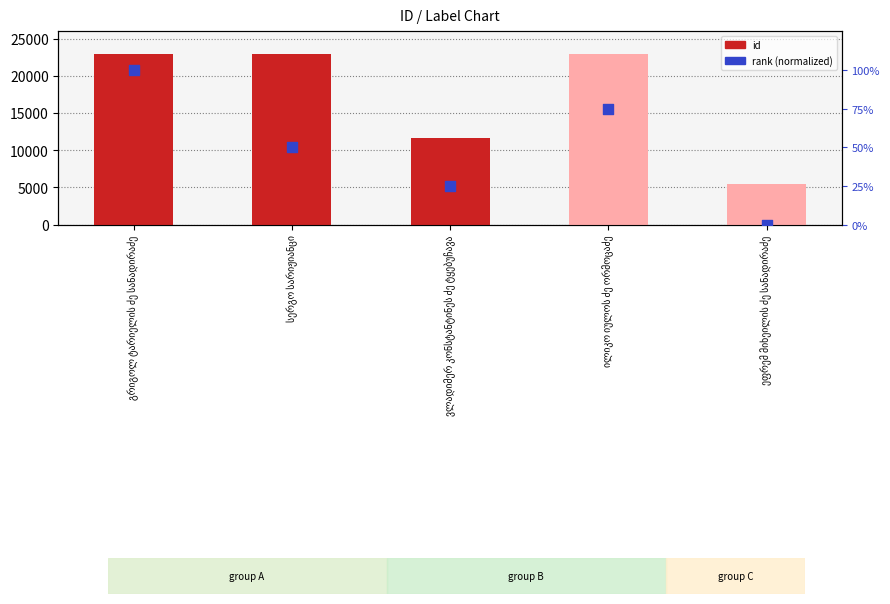

Is the value of id at ილიკო იულოს ძე ორმოცაძე greater than the value of rank (normalized) at ილიკო იულოს ძე ორმოცაძე?

Yes